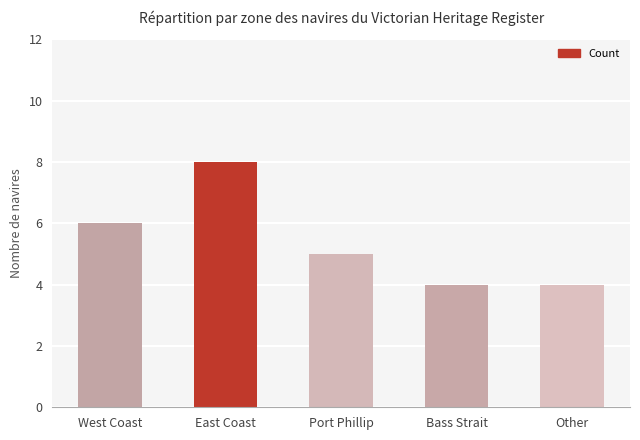

At which label does the data first exceed 5?

West Coast